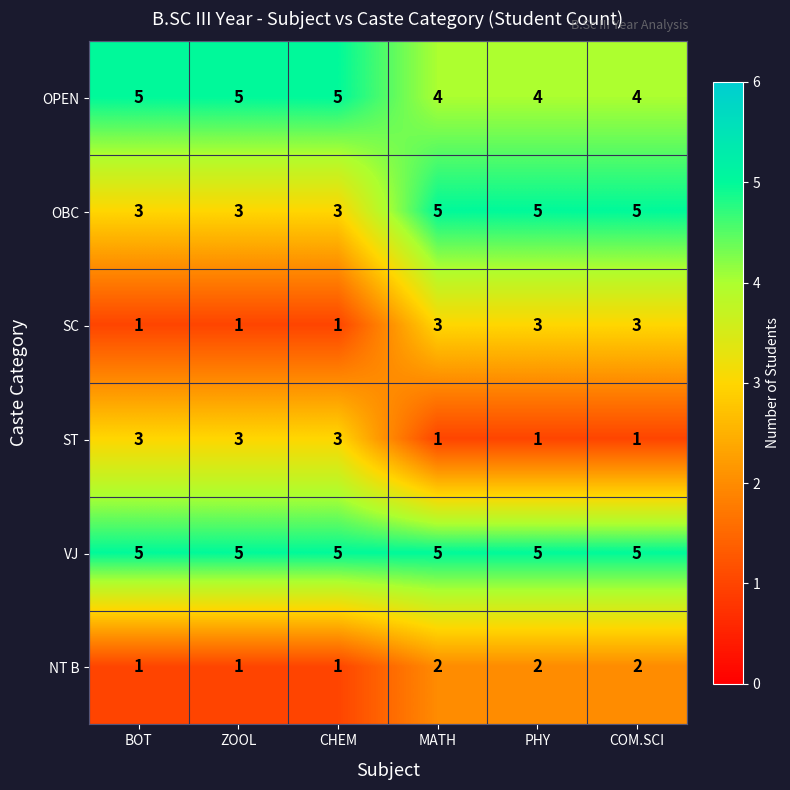

Is it true that SC equals 1 at CHEM?

True